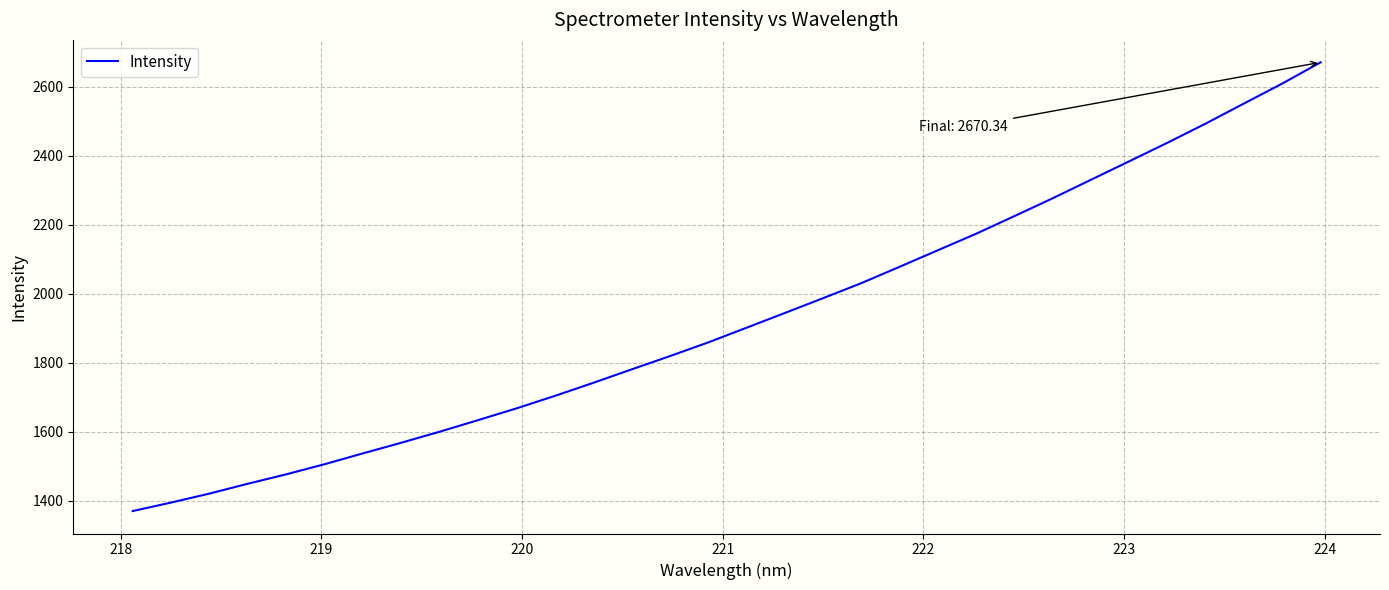

What is the greatest value displayed?

2670.3